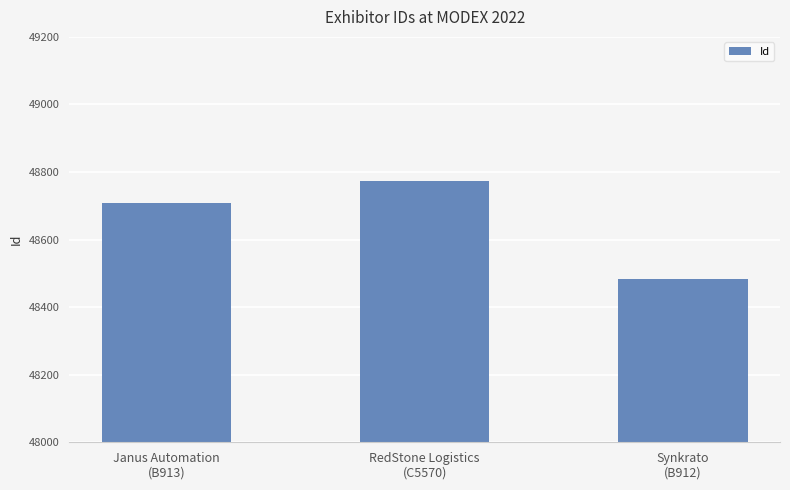

What position from the left is RedStone Logistics
(C5570)?

2